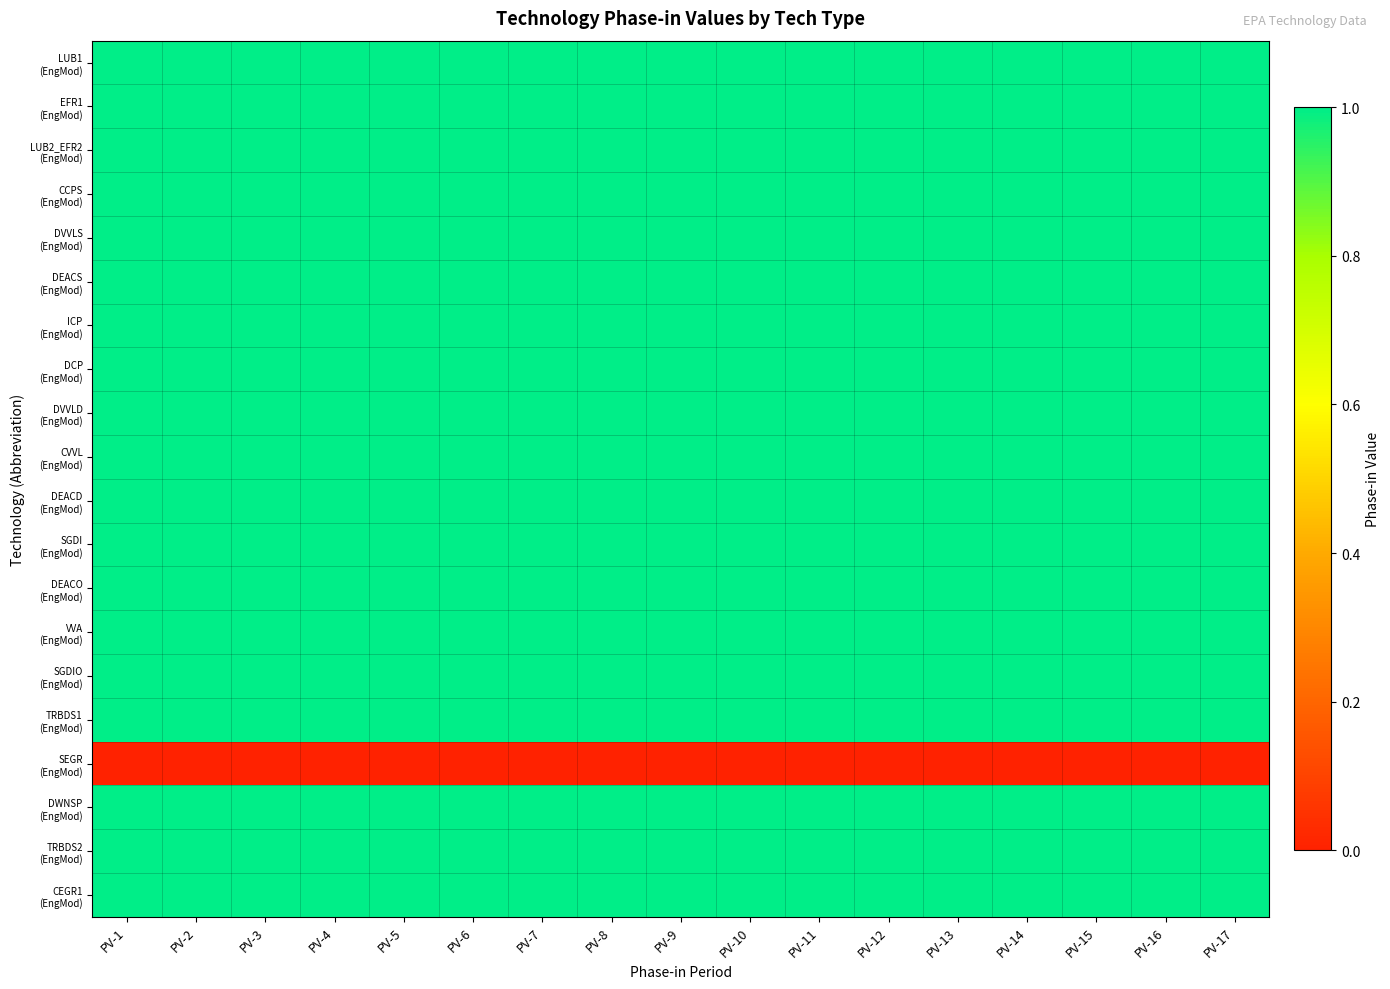

Which series has the largest total across all categories?

LUB1 (EngMod)